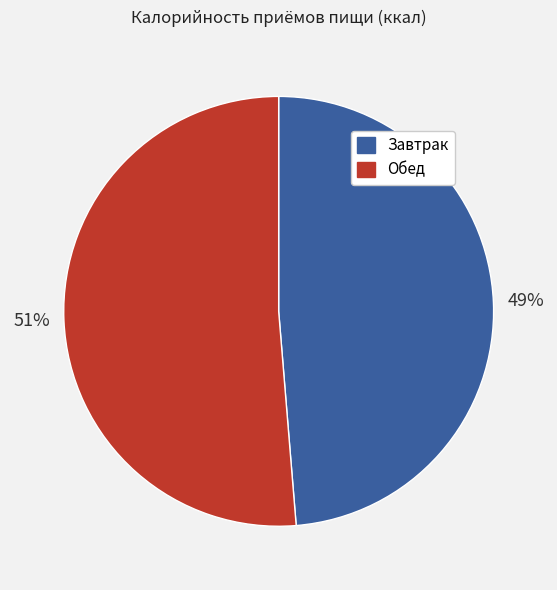

Which category has the smallest portion of the pie?

Завтрак